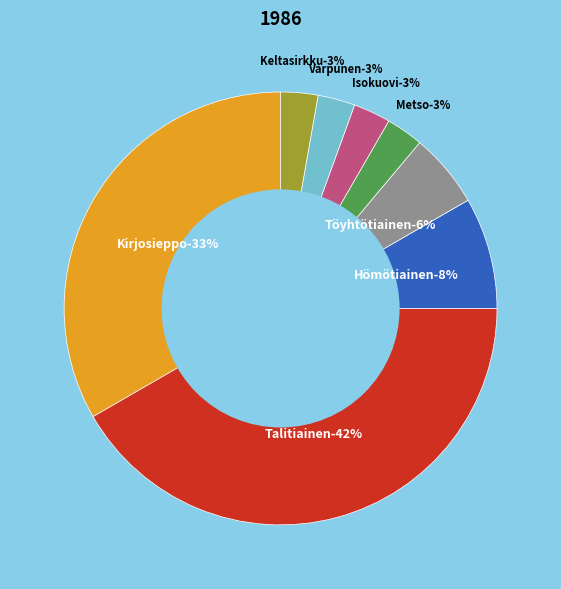

How many slices are in this pie chart?

8